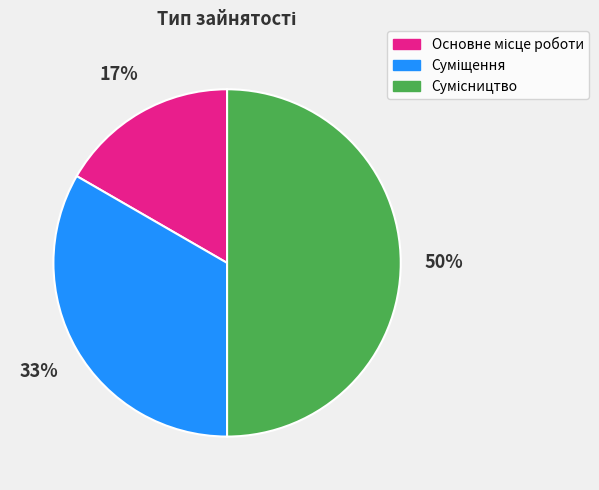

To the nearest percent, what is the difference between the largest and smallest slice percentages?

33%